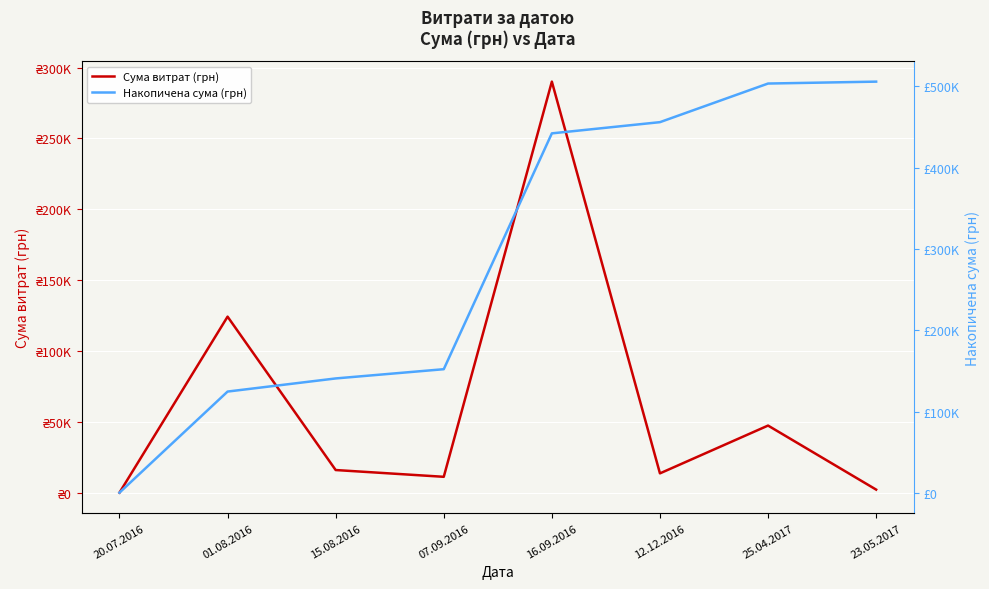

How many data points in Накопичена сума (грн) are less than 442140?

4